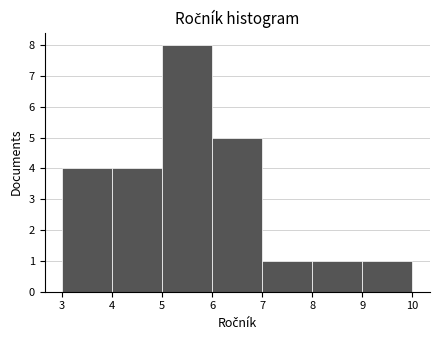

Reading left to right, list every bar in this chart as the range it spans on the x-axis followed by its height. The values are not printed on the chart, so give them approximately, as read against the axis.

3 to 4: 4
4 to 5: 4
5 to 6: 8
6 to 7: 5
7 to 8: 1
8 to 9: 1
9 to 10: 1